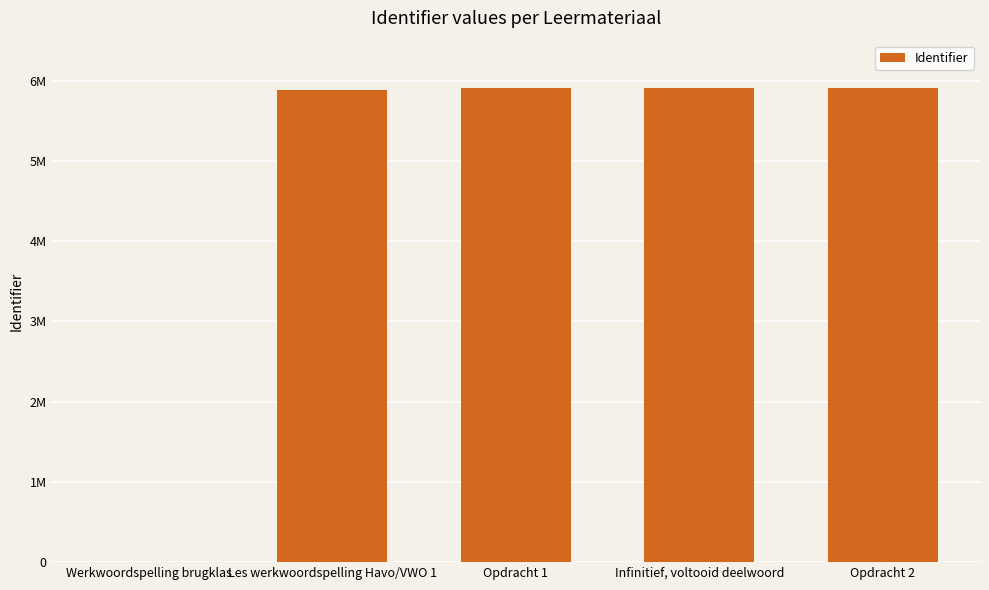

Reading left to right, list all the values displayed in this chart.

Werkwoordspelling brugklas=0	Les werkwoordspelling Havo/VWO 1=5884951	Opdracht 1=5915920	Infinitief, voltooid deelwoord=5916007	Opdracht 2=5916044